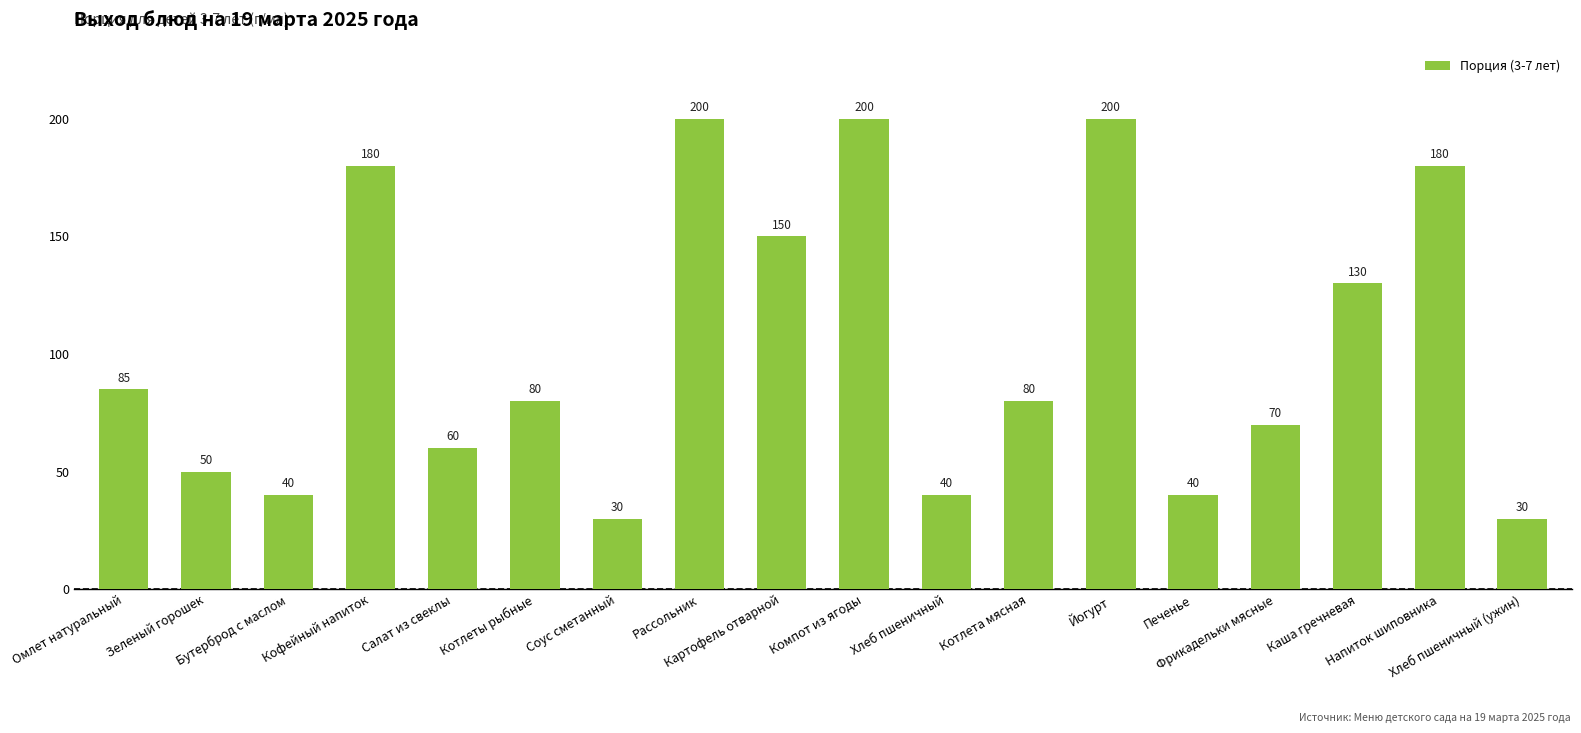

What is the label of the 18th bar from the right?

Омлет натуральный